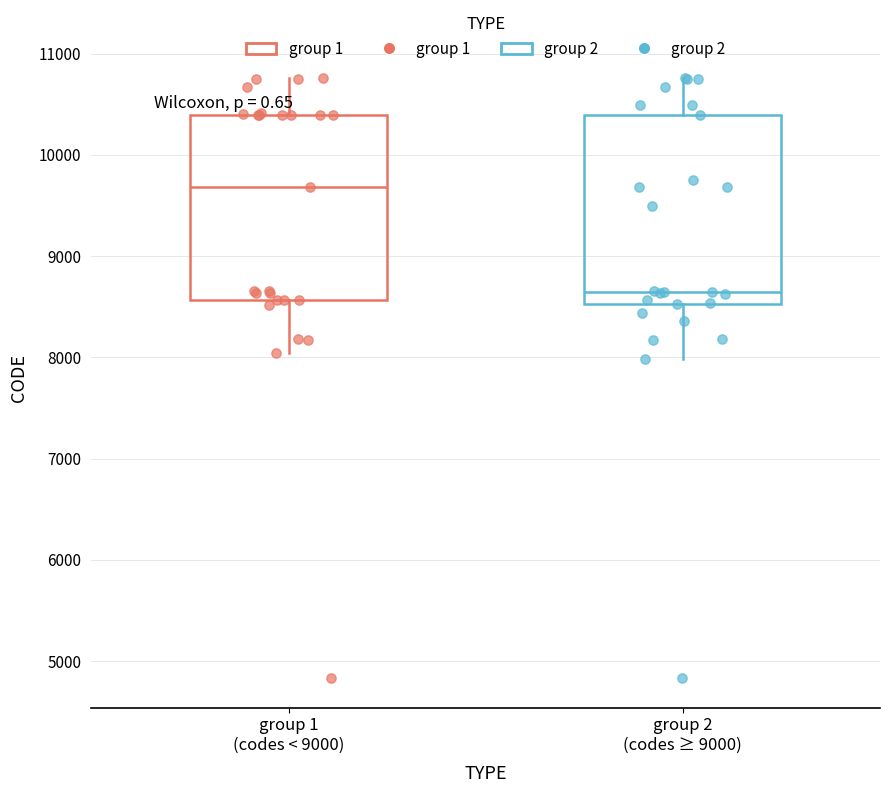

Where does the upper whisker of the box for group 1 (codes < 9000) end on the y-axis? The values are not printed on the chart, so give them approximately, as read against the axis.

10800